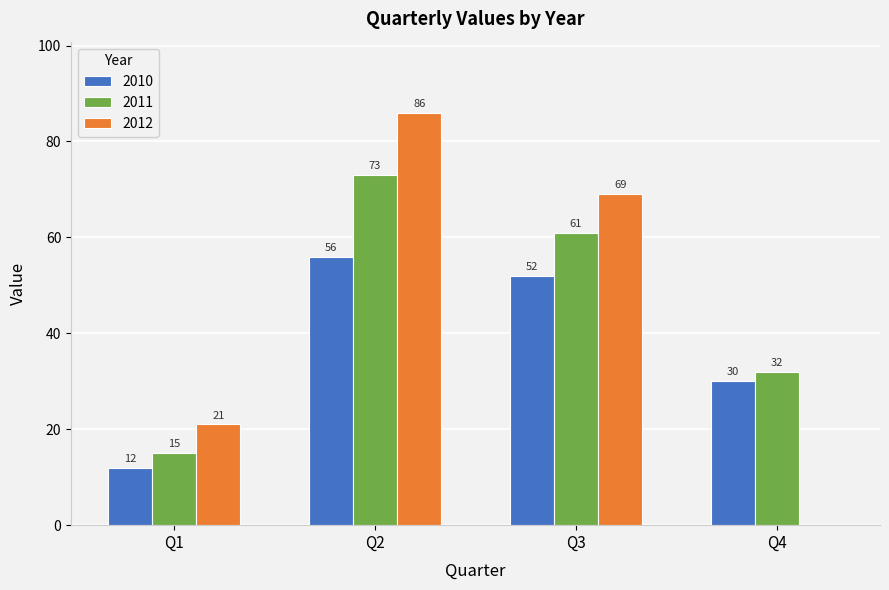

What is the sum of the 2010 values at Q3 and Q2?

108